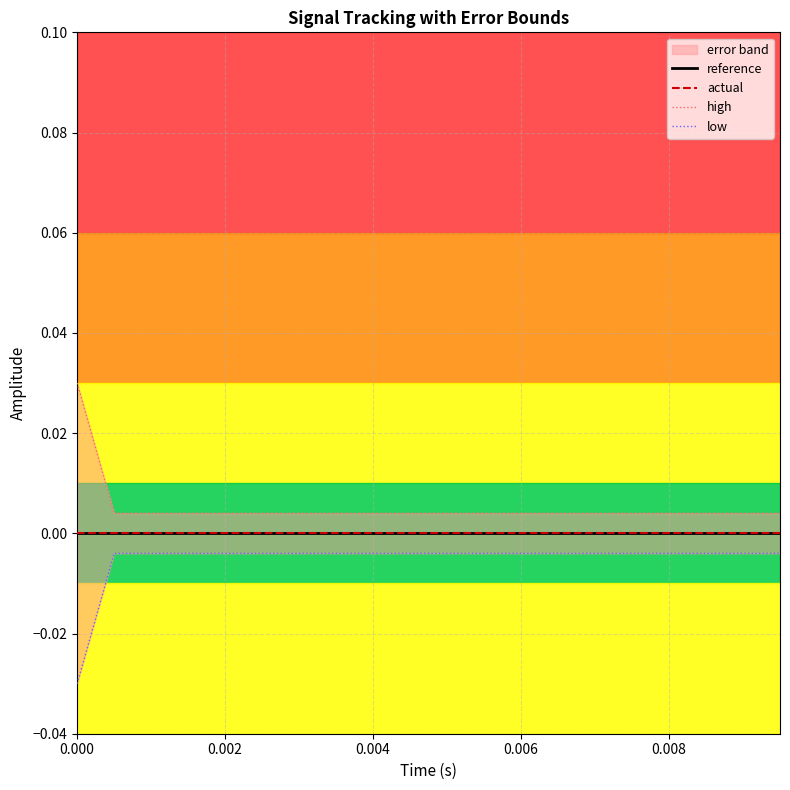

True or false: high has more than 1 points higher than both neighbors.

False